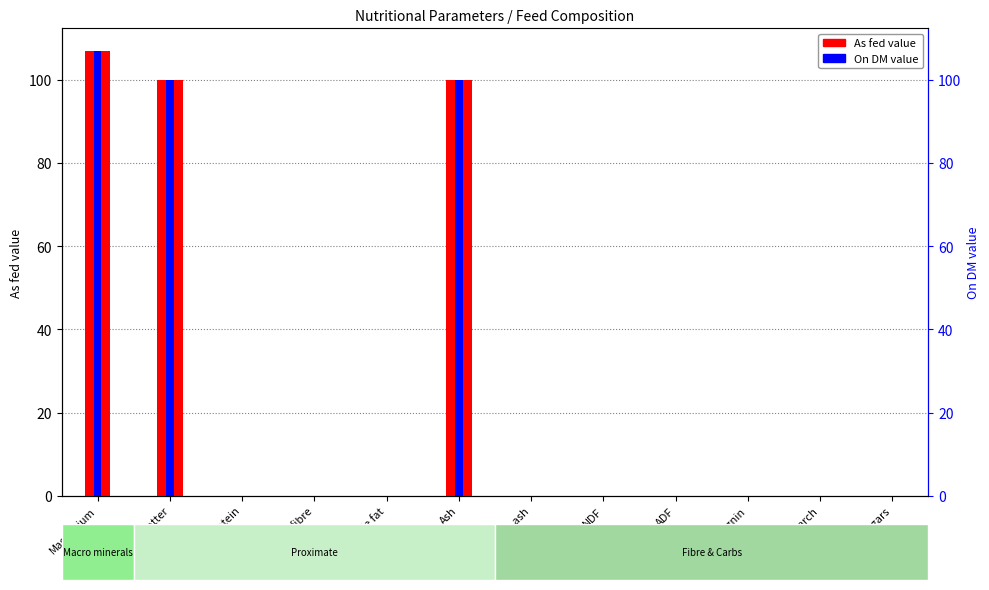

At which label is On DM value closest to 53?

Dry matter